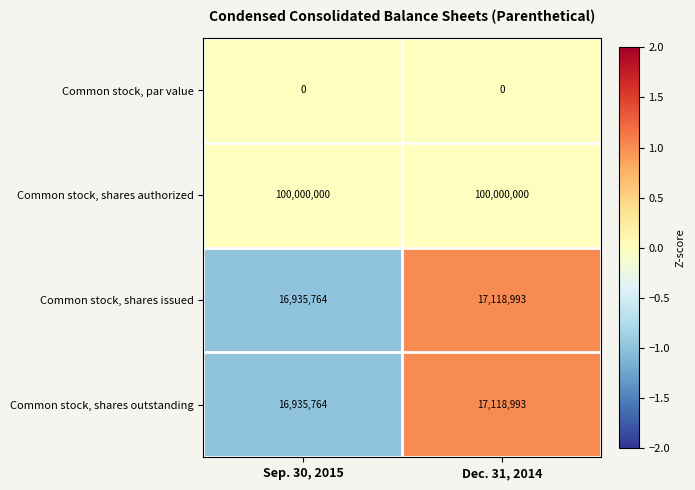

What is the total value across all series at Dec. 31, 2014?

134237986